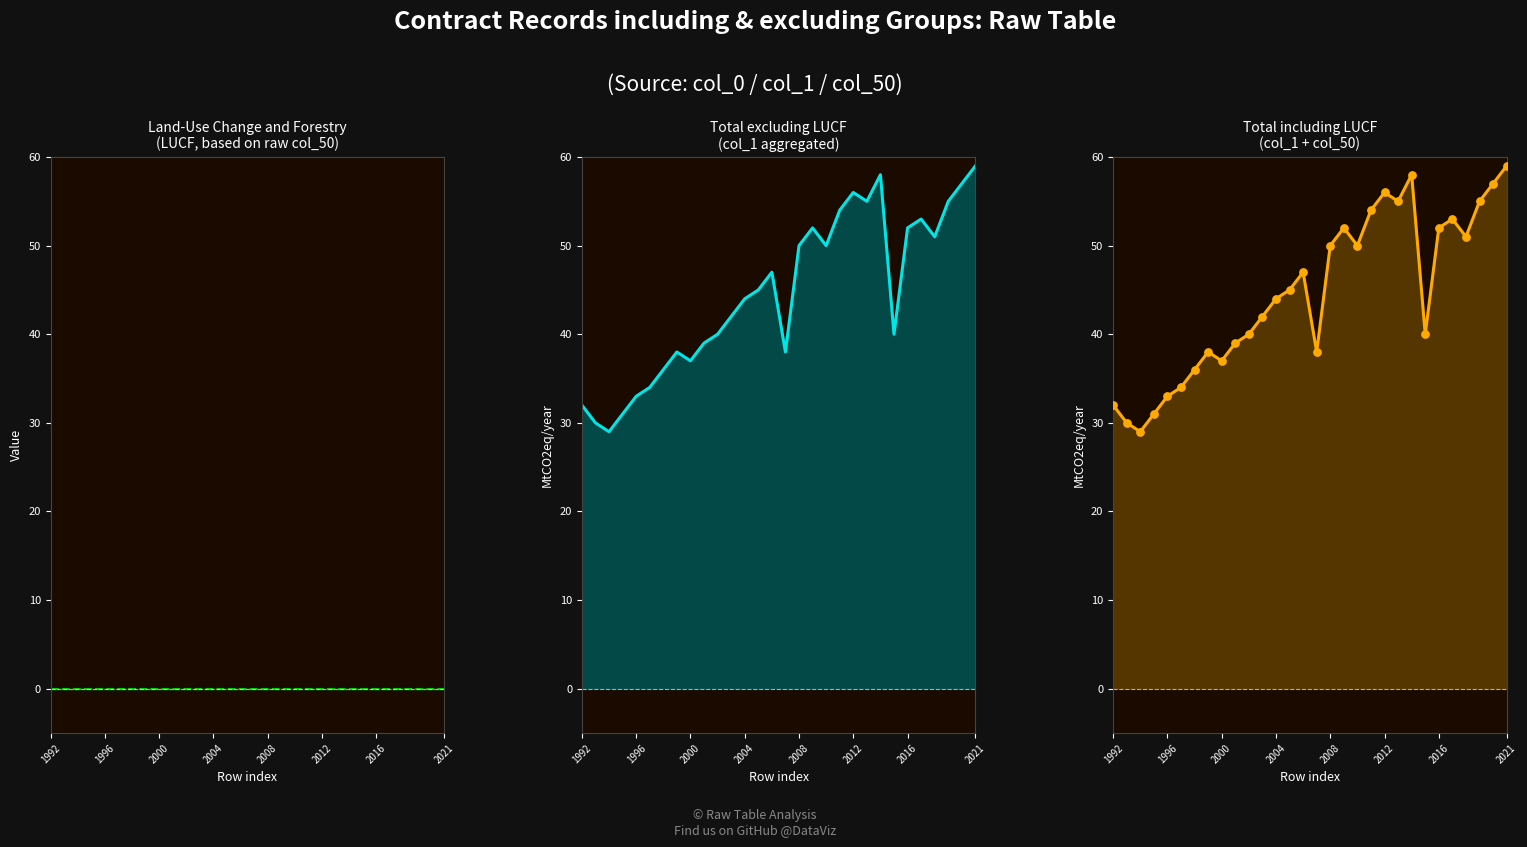

Is the value of excl line at 2016 greater than the value of incl points at 2016?

No